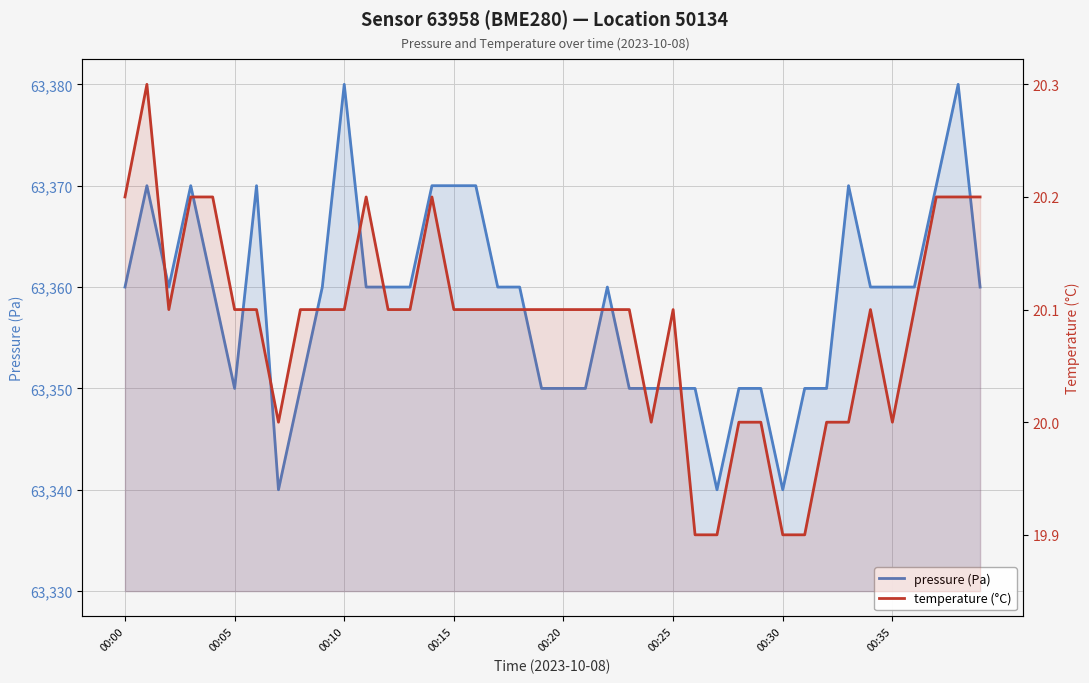

Reading left to right, what are all the values shown in this chart?

pressure (Pa): 63360.0	63370.0	63360.0	63370.0	63360.0	63350.0	63370.0	63340.0	63350.0	63360.0	63380.0	63360.0	63360.0	63360.0	63370.0	63370.0	63370.0	63360.0	63360.0	63350.0	63350.0	63350.0	63360.0	63350.0	63350.0	63350.0	63350.0	63340.0	63350.0	63350.0	63340.0	63350.0	63350.0	63370.0	63360.0	63360.0	63360.0	63370.0	63380.0	63360.0
temperature (°C): 20.2	20.3	20.1	20.2	20.2	20.1	20.1	20.0	20.1	20.1	20.1	20.2	20.1	20.1	20.2	20.1	20.1	20.1	20.1	20.1	20.1	20.1	20.1	20.1	20.0	20.1	19.9	19.9	20.0	20.0	19.9	19.9	20.0	20.0	20.1	20.0	20.1	20.2	20.2	20.2